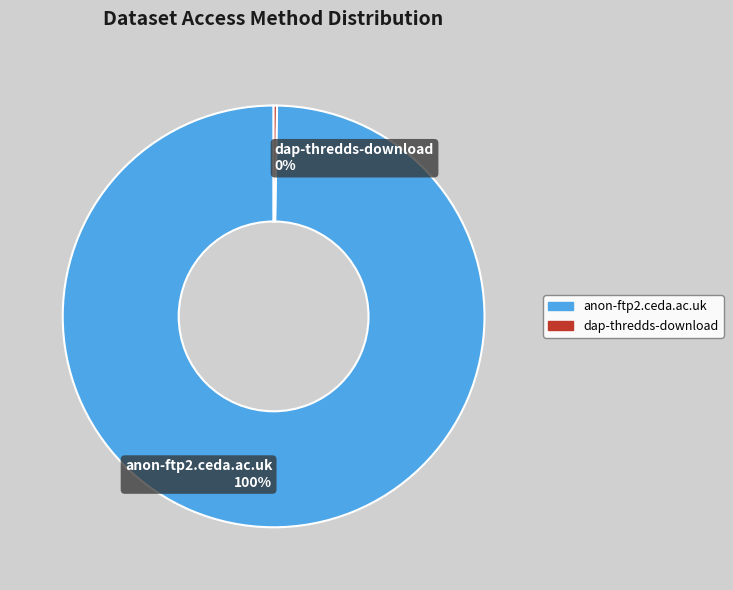

The anon-ftp2.ceda.ac.uk 100% slice represents 94% of the pie. True or false?

False